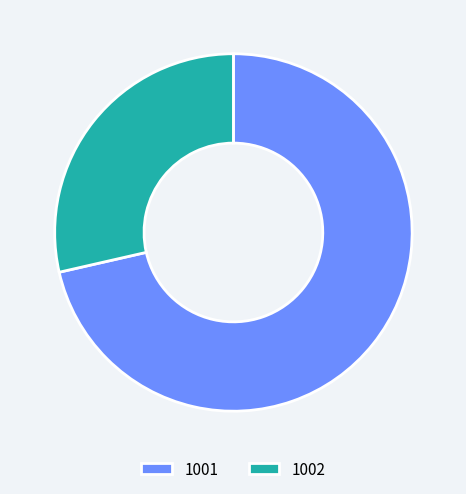

Rank the categories by value from lowest to highest.

1002, 1001